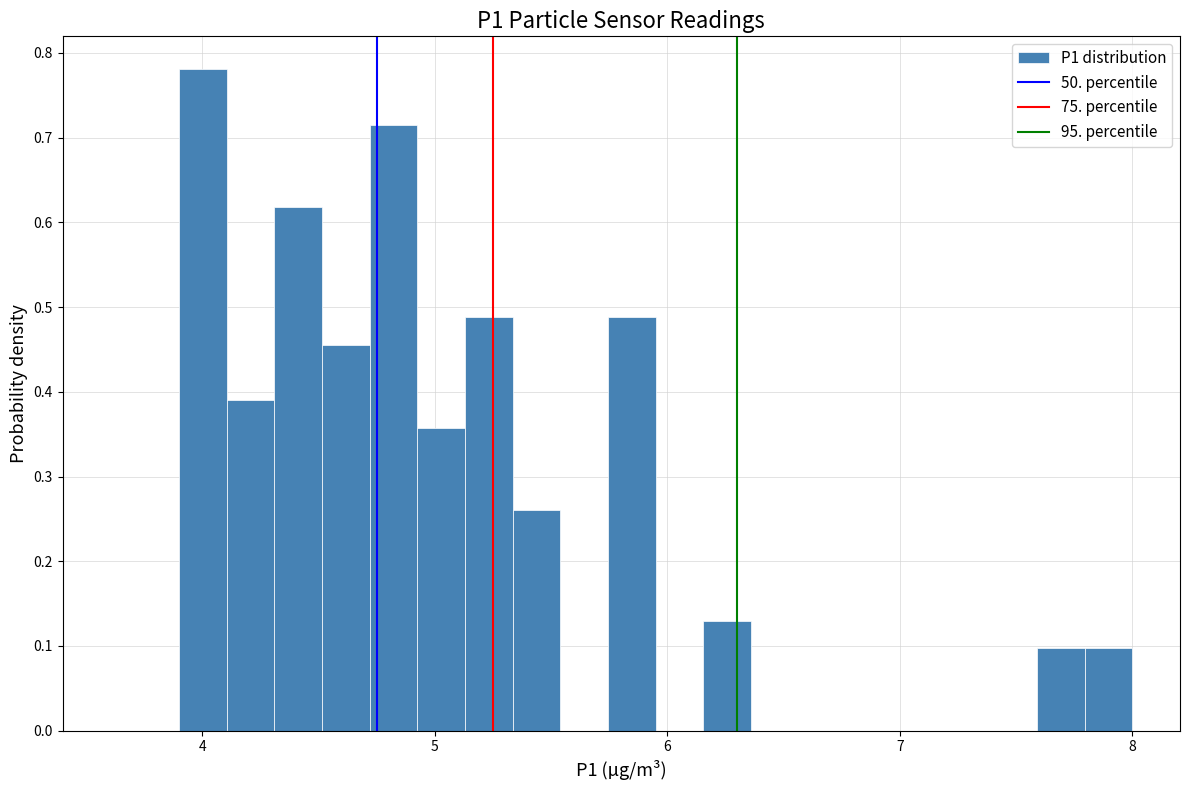

Read against the x-axis, roughly where is the centre of the tallest bar?

4.0